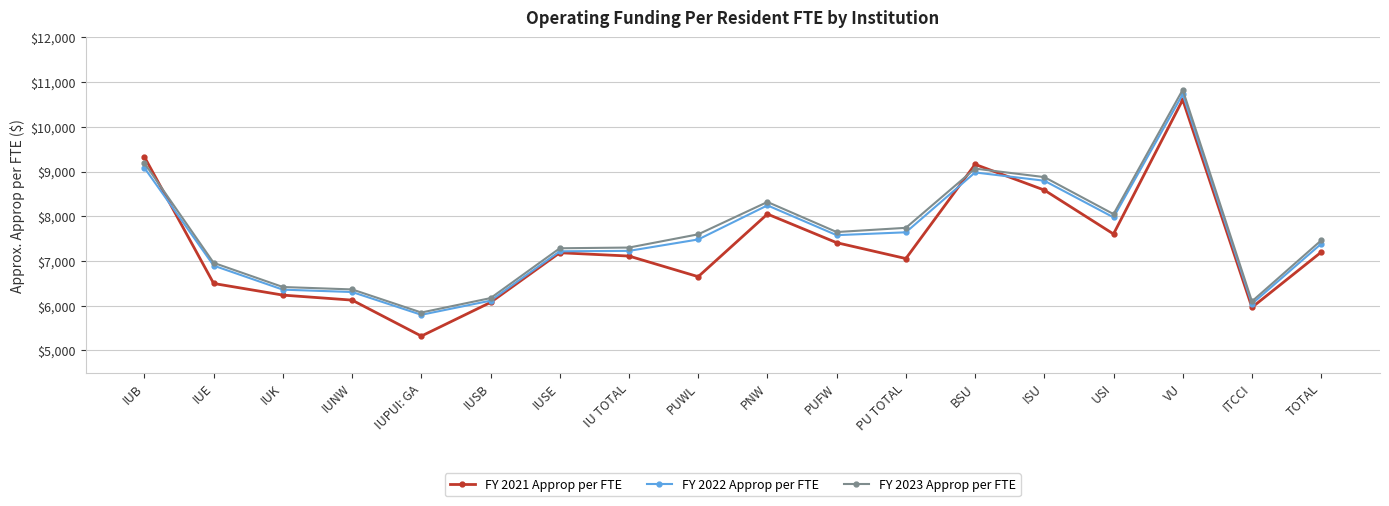

Count the number of data series in this chart.

3